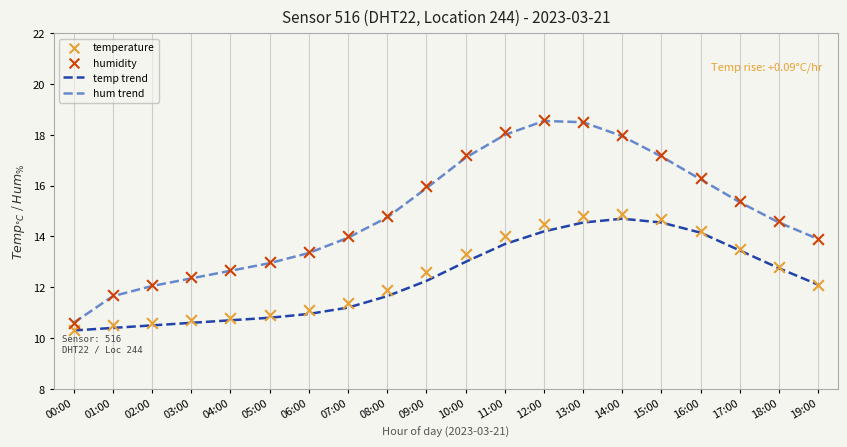

What is the total value across all series at 02:00?

45.2